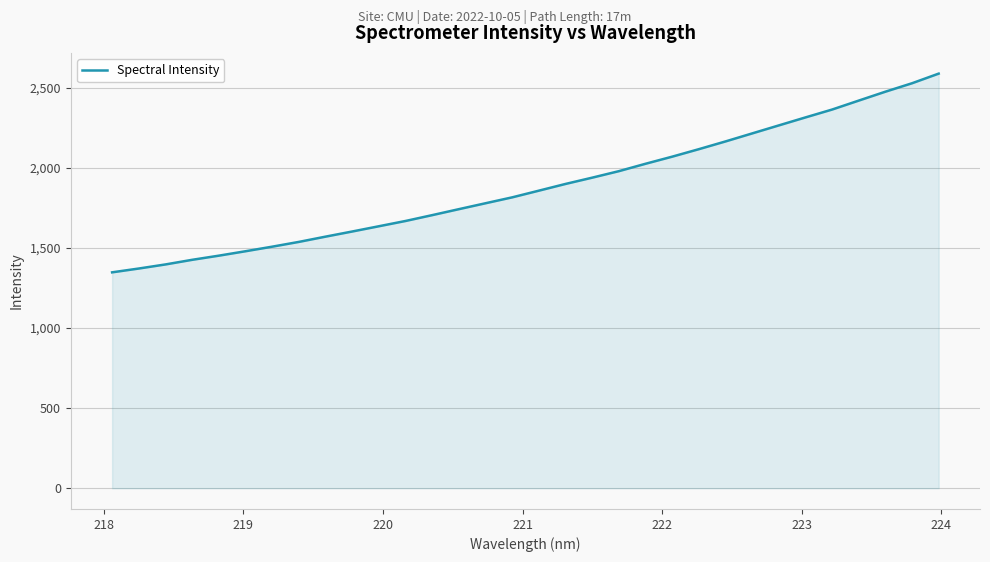

What is the smallest value displayed?

1348.0